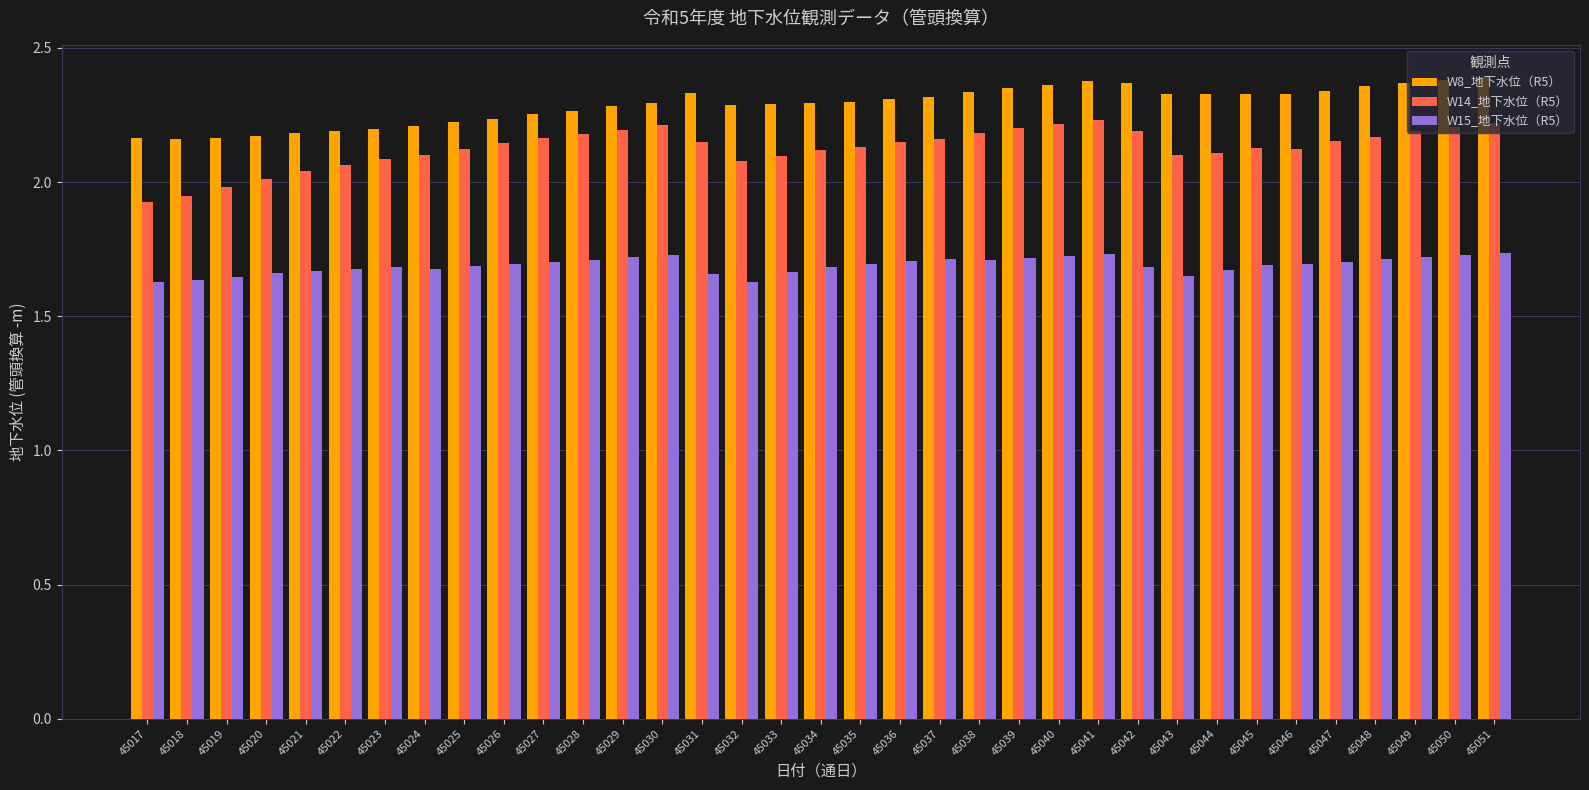

Between 45020 and 45049, which series saw the biggest shift?

W8_地下水位（R5）